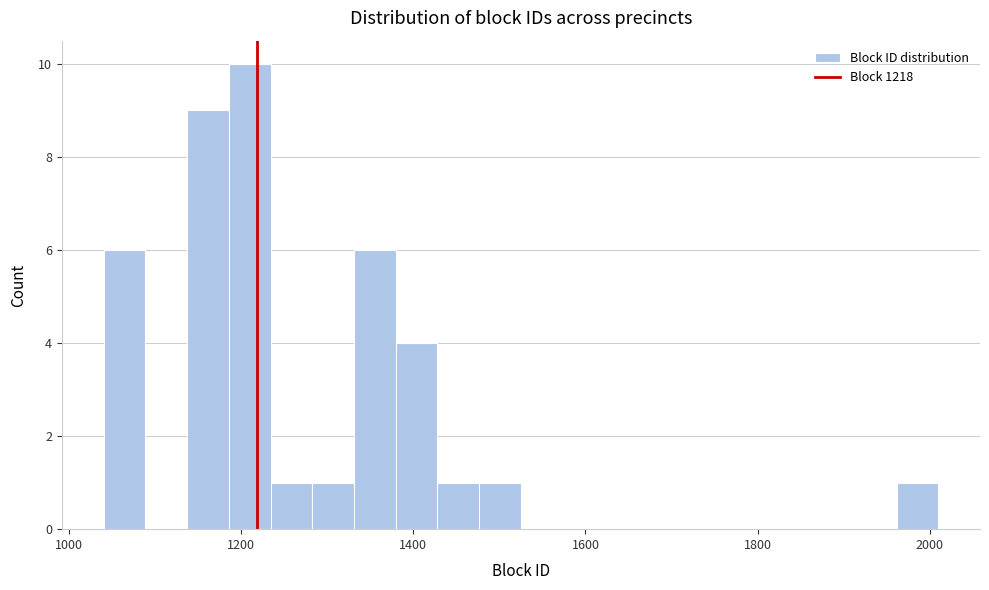

Around what value on the x-axis is the tallest bar? Give the approximate position of its centre, as read against the axis.

1200